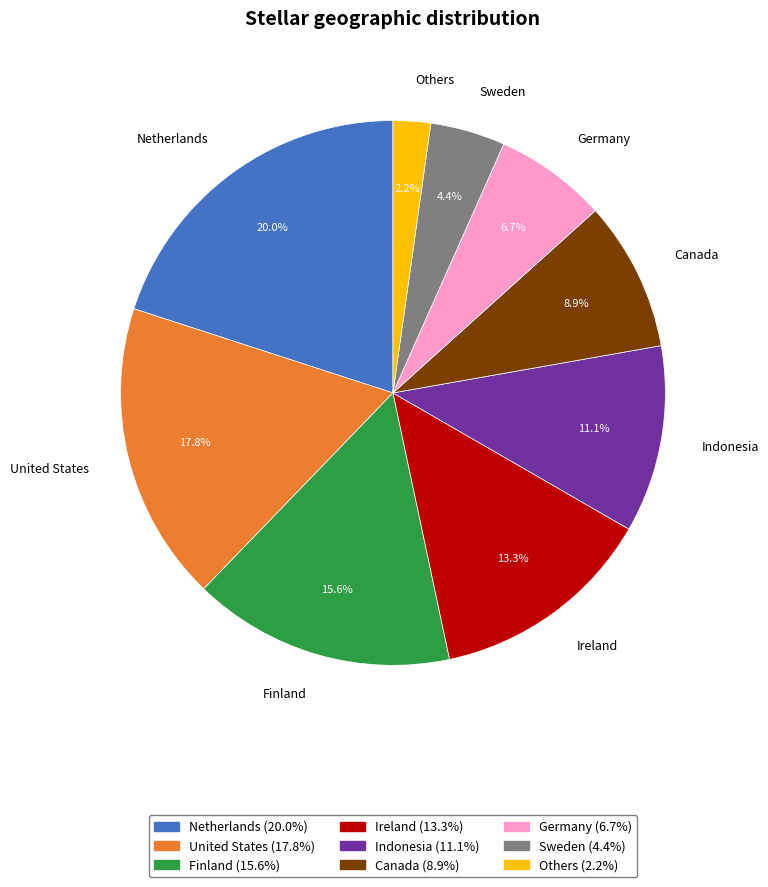

Do Netherlands and Germany together represent more than half of the pie?

No